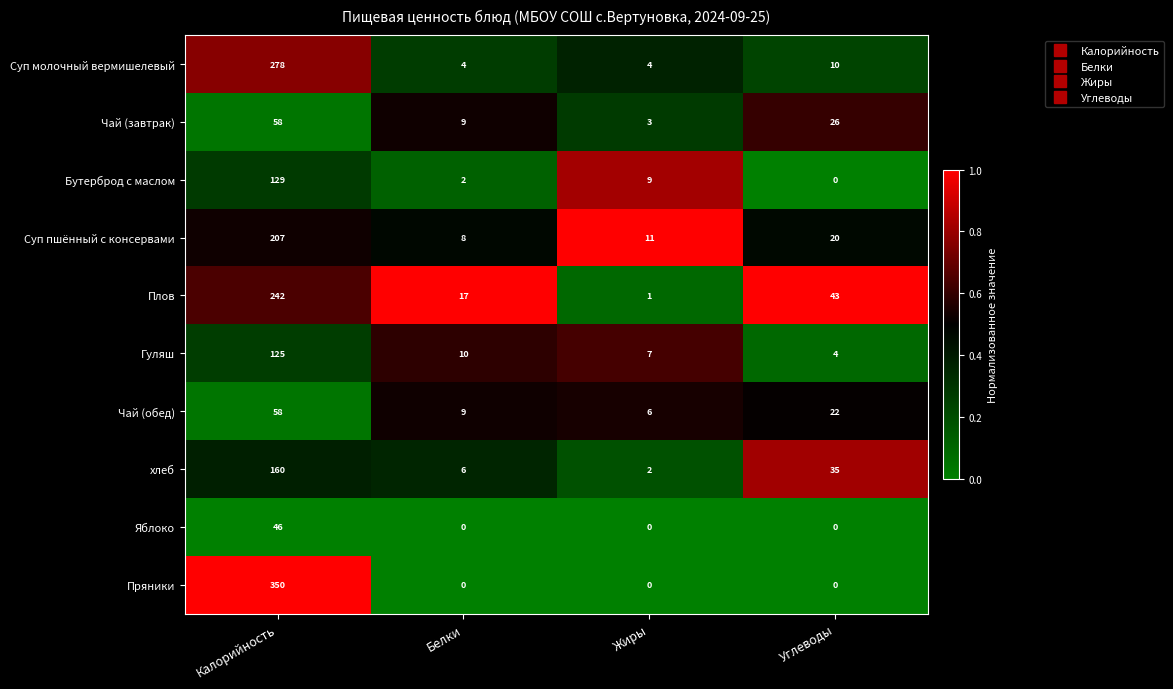

Which label corresponds to the largest value in the chart?

Калорийность